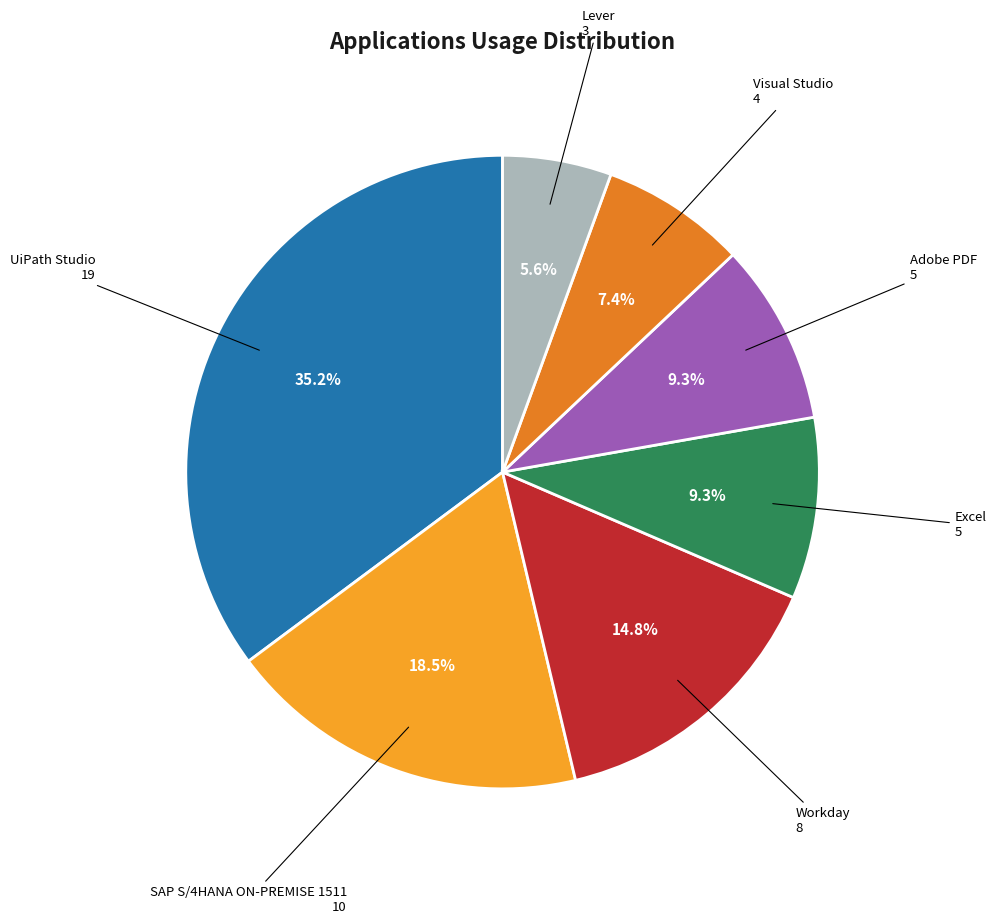

Is there a majority slice in this chart?

No